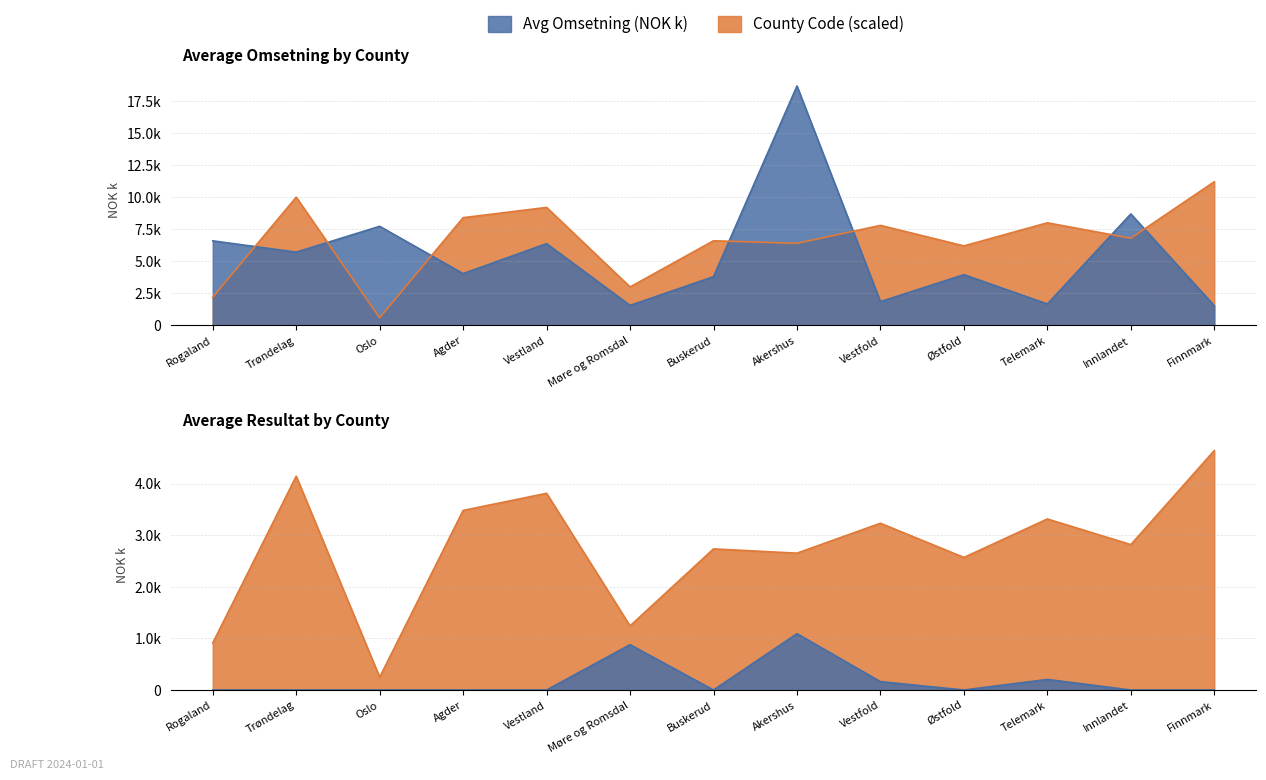

At which category does the chart reach its minimum across all series?

Finnmark